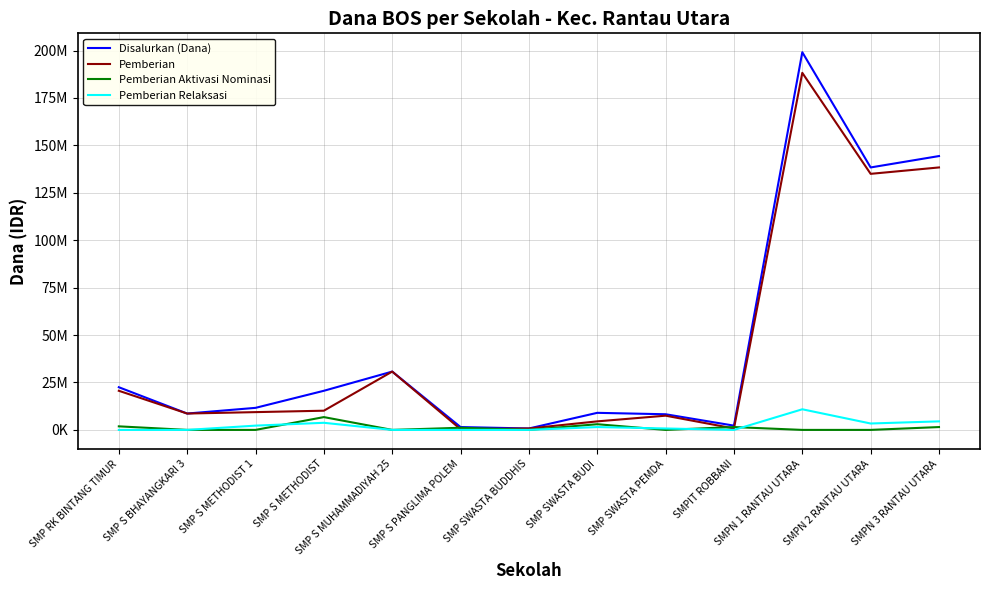

The Pemberian Relaksasi series shows 3989826 at SMP RK BINTANG TIMUR. True or false?

False